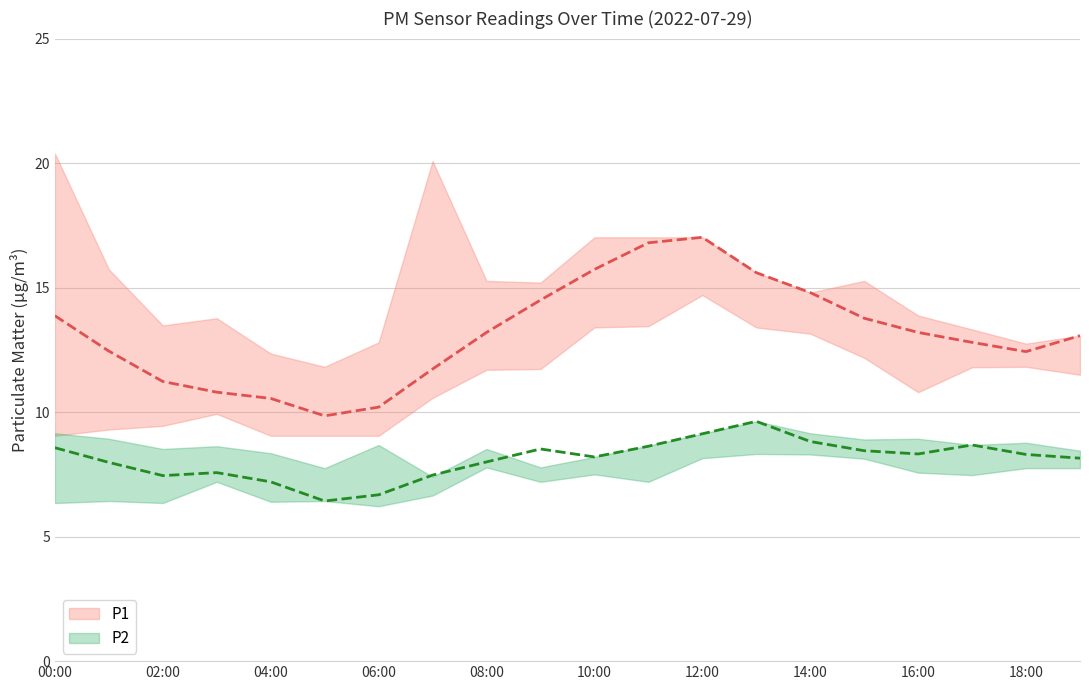

What are all the series names shown in the legend?

P1, P2